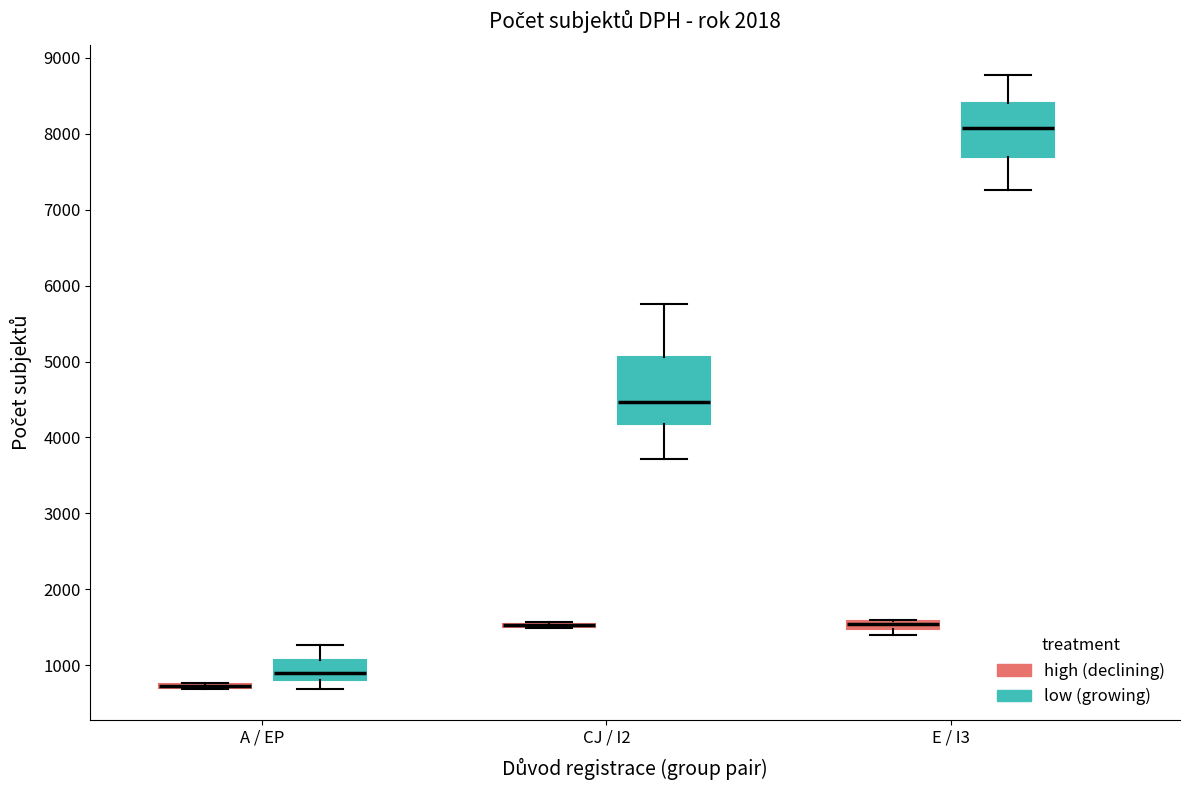

Comparing the boxes themselves (not the whiskers), which one is the tallest?

CJ / I2 (low (growing))